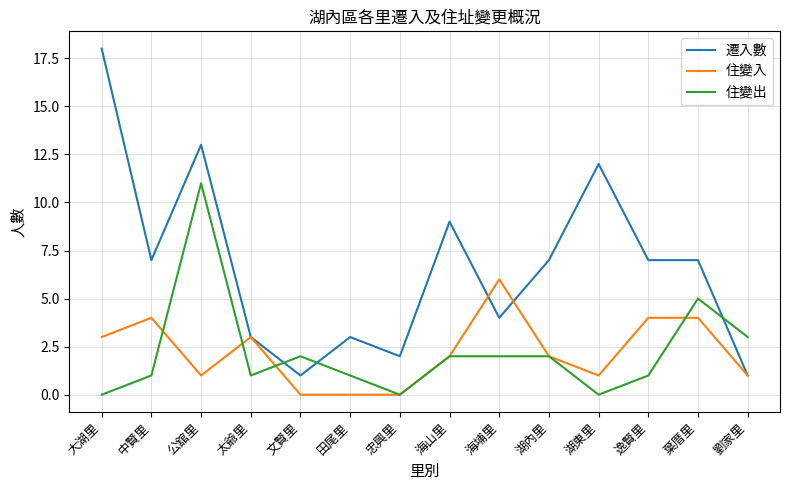

What is the spread (max minus min) of values at 湖內里?

5